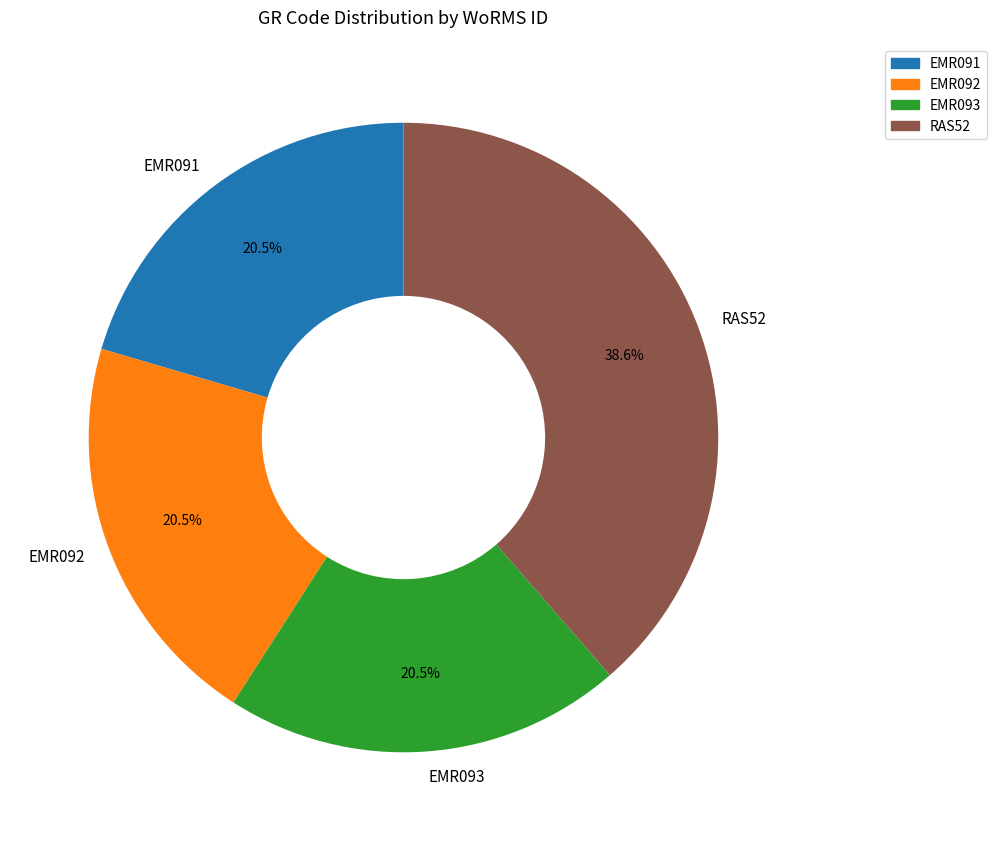

What is the ratio of the value at EMR093 to the value at EMR091?

1.0